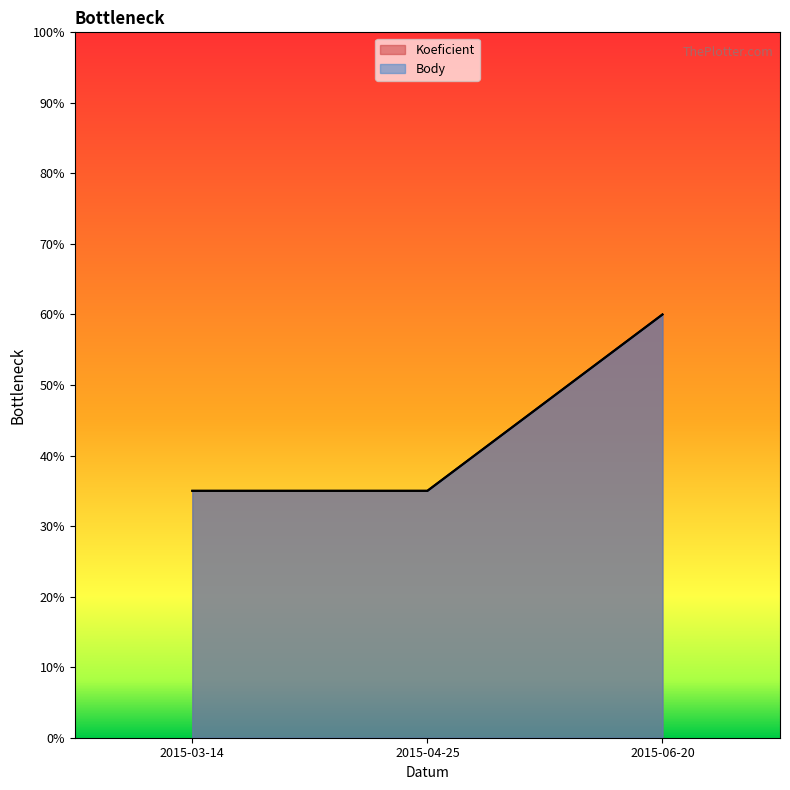

How many data points does each series have?

3